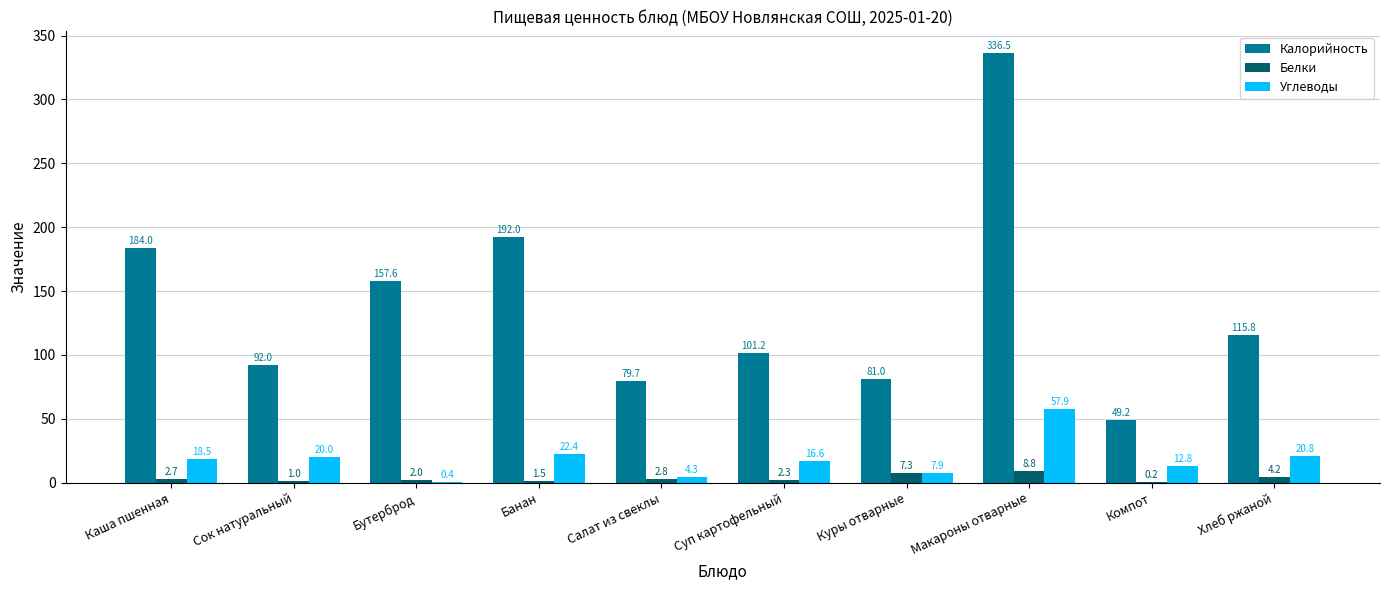

What are all the series names shown in the legend?

Калорийность, Белки, Углеводы